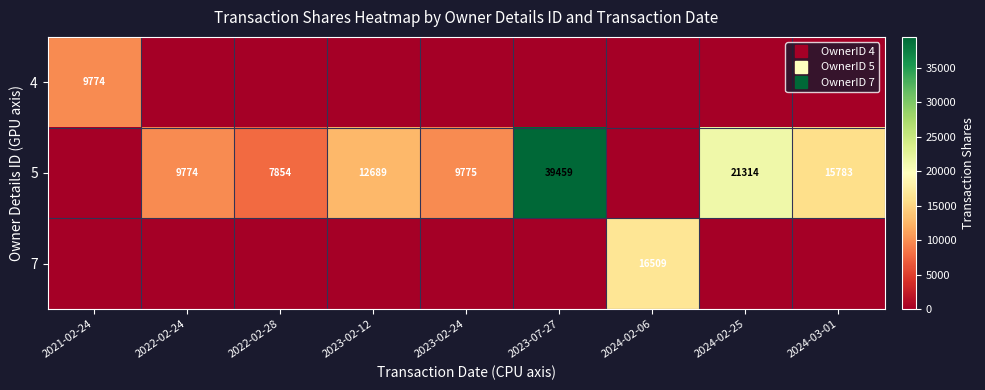

What is the difference between the highest and lowest values at 2022-02-24?

9774